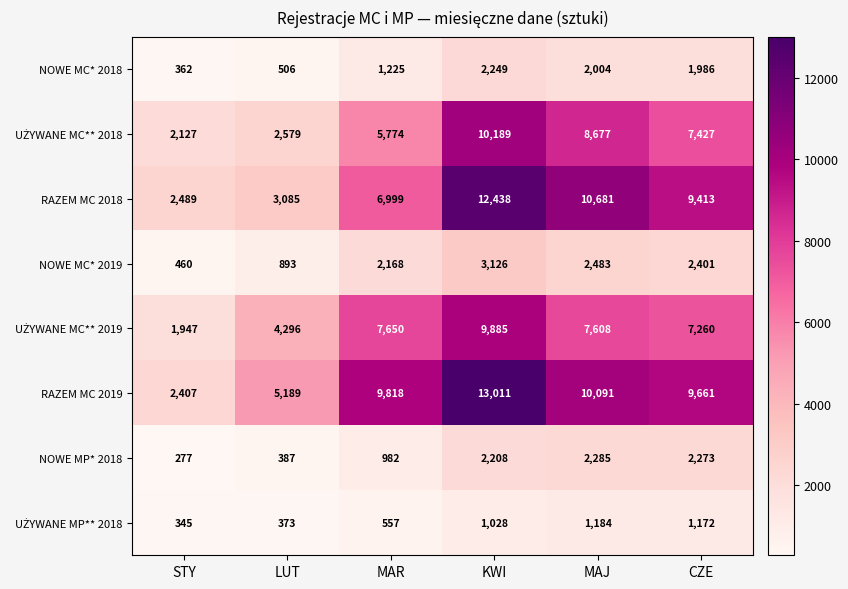

What is the sum of all NOWE MC* 2018 values?

8332